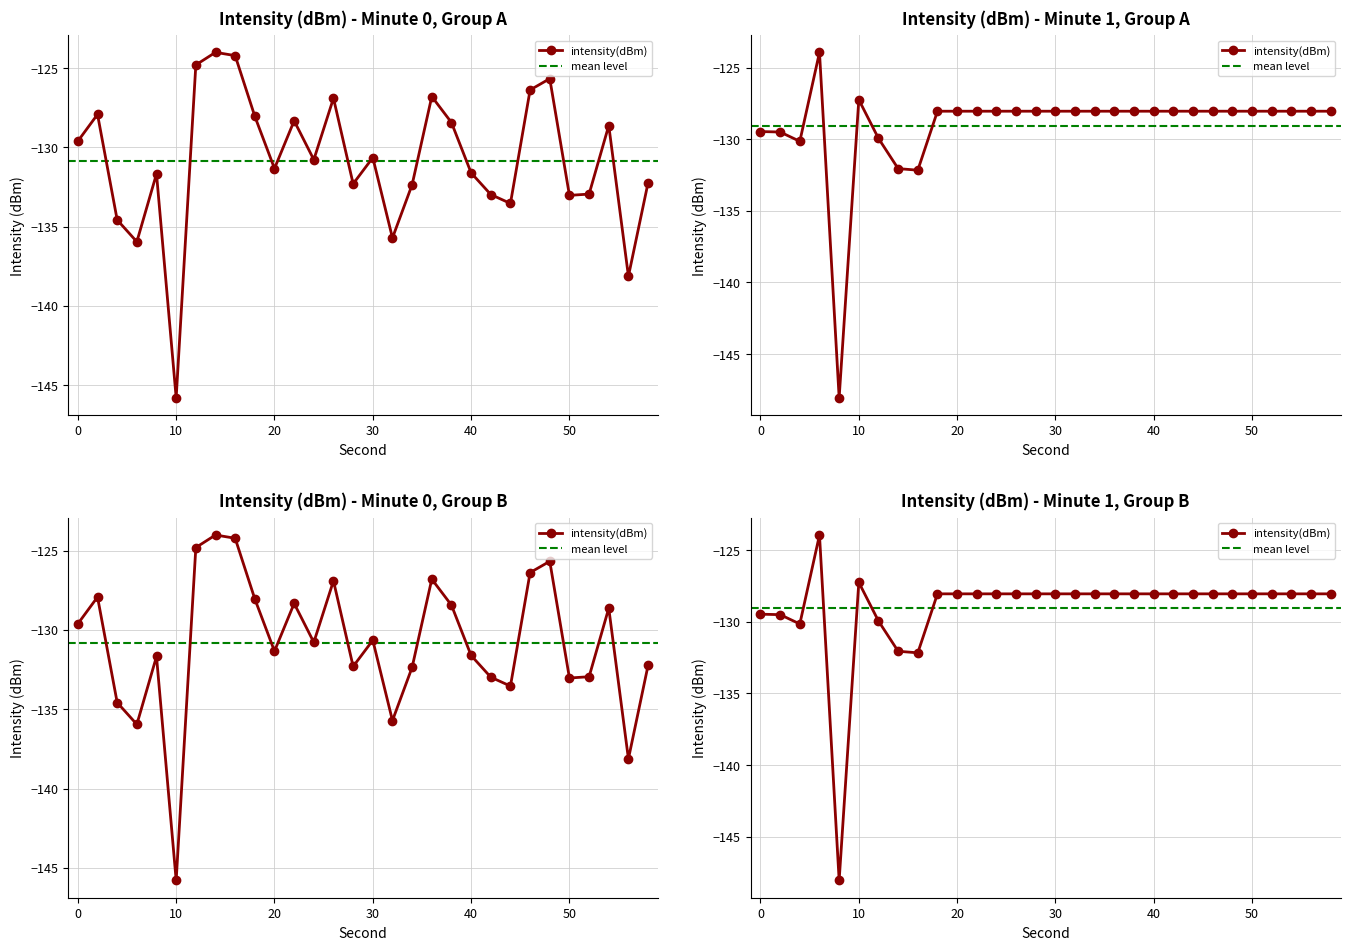

What is the highest value of the Mean intensity per minute (min 0) series?

-124.0